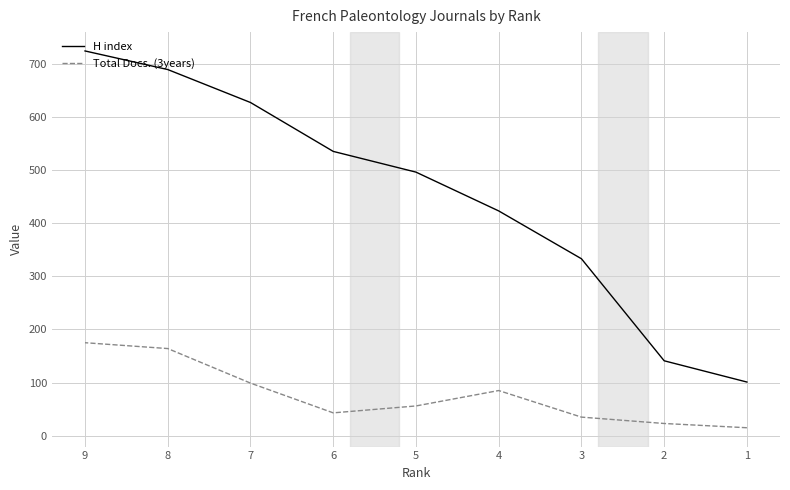

How many interior local valleys does the Total Docs. (3years) series have?

1